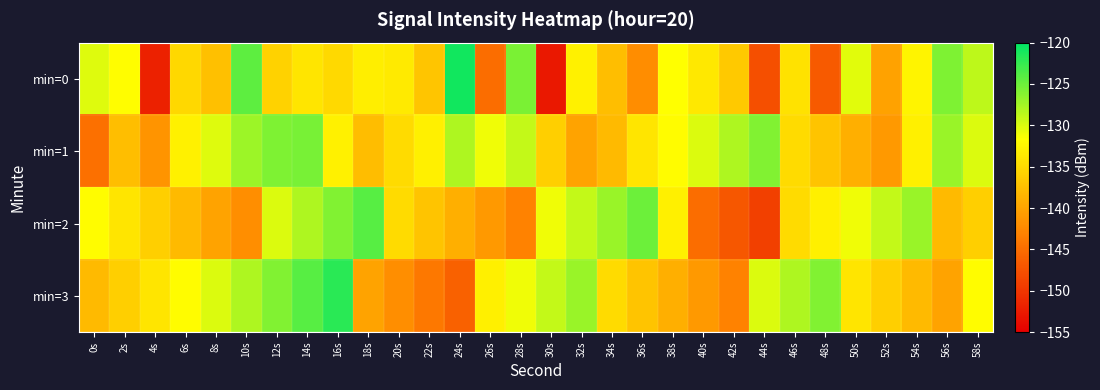

What is the minimum value shown in the chart?

-152.8